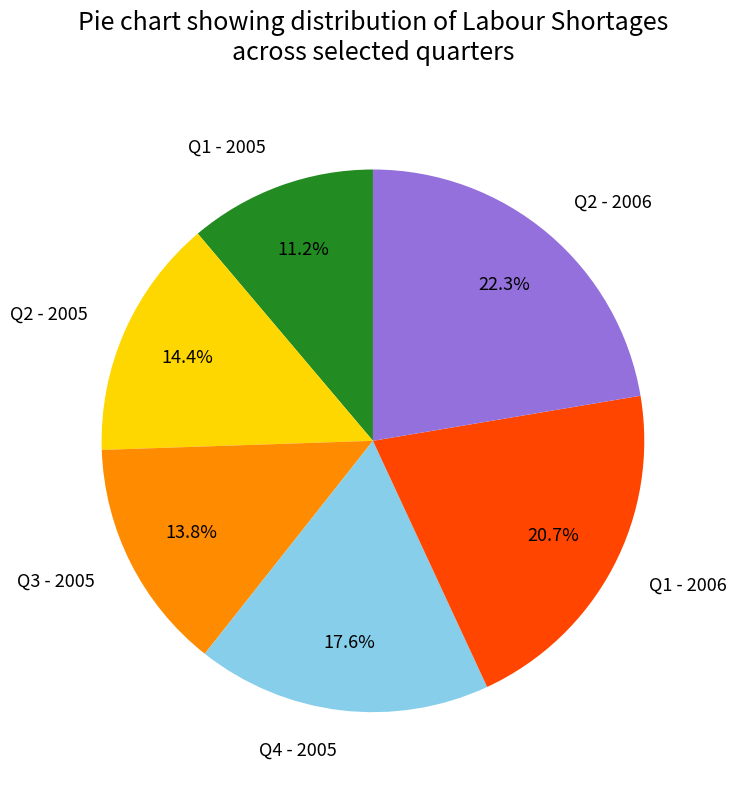

Is the sum of Q1 - 2006 and Q1 - 2005 greater than half?

No